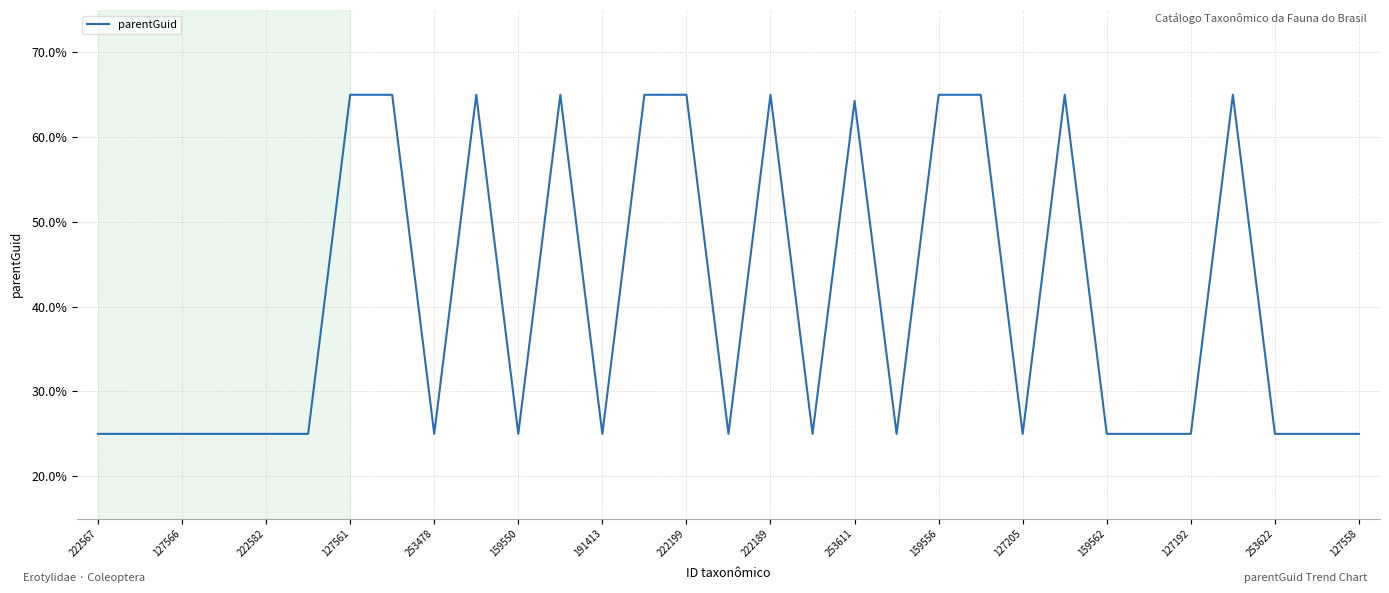

What is the difference between the second highest and second lowest values?

40.0